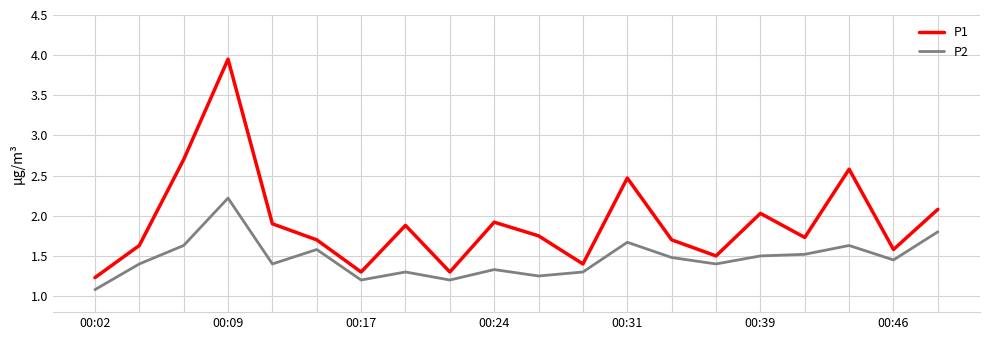

What is the maximum value for P2?

2.2